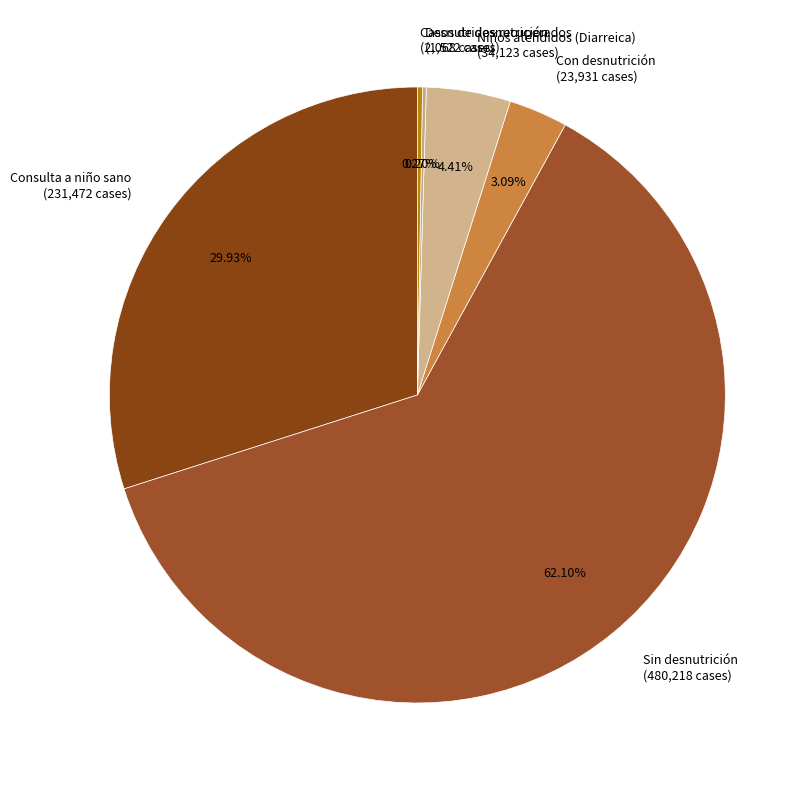

Is Con desnutrición the majority of the pie?

No